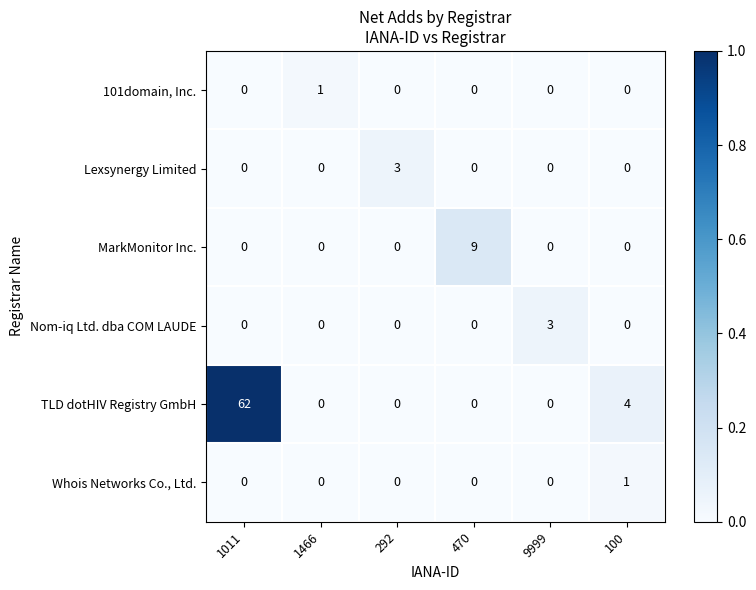

True or false: Whois Networks Co., Ltd. has a value of 0 at 9999.

True